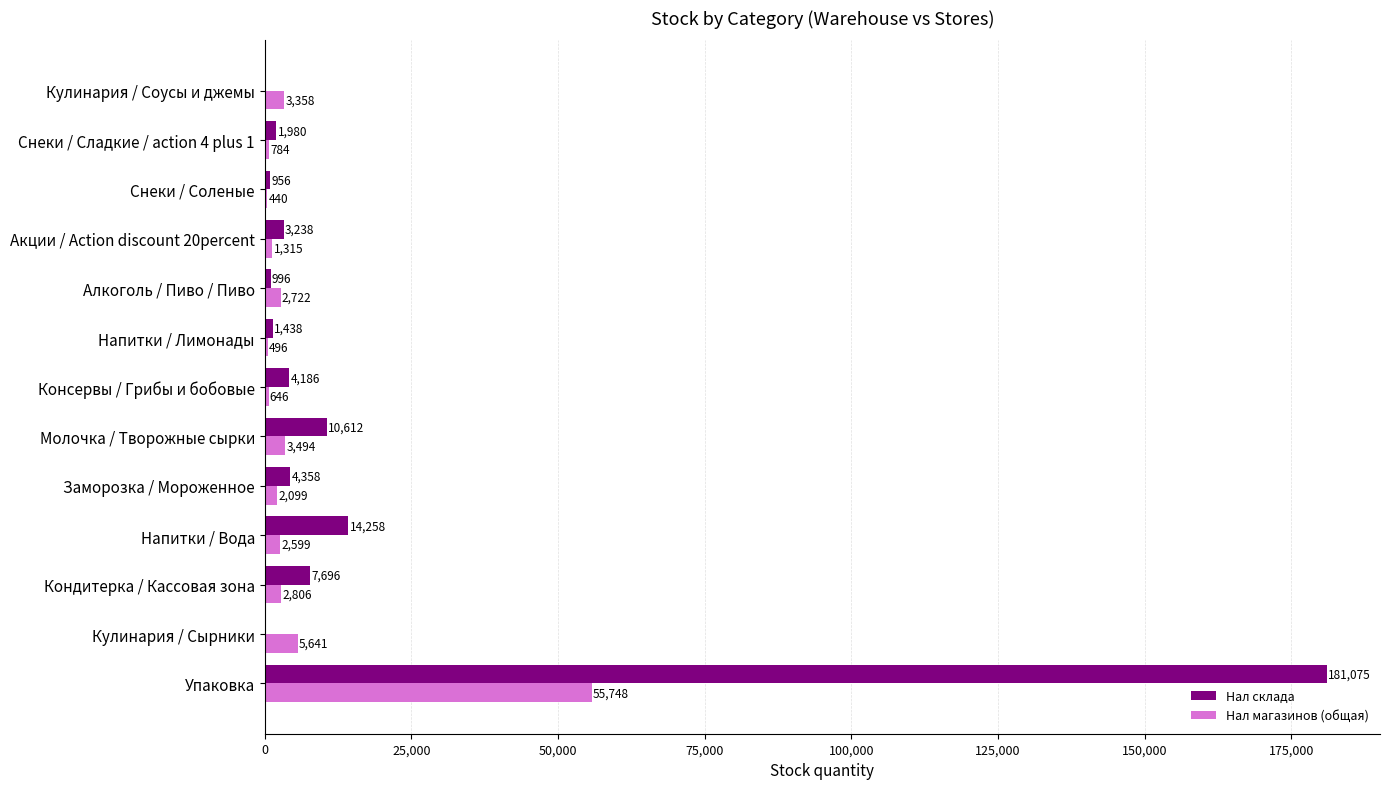

The value of Нал склада at Упаковка is 277324. True or false?

False